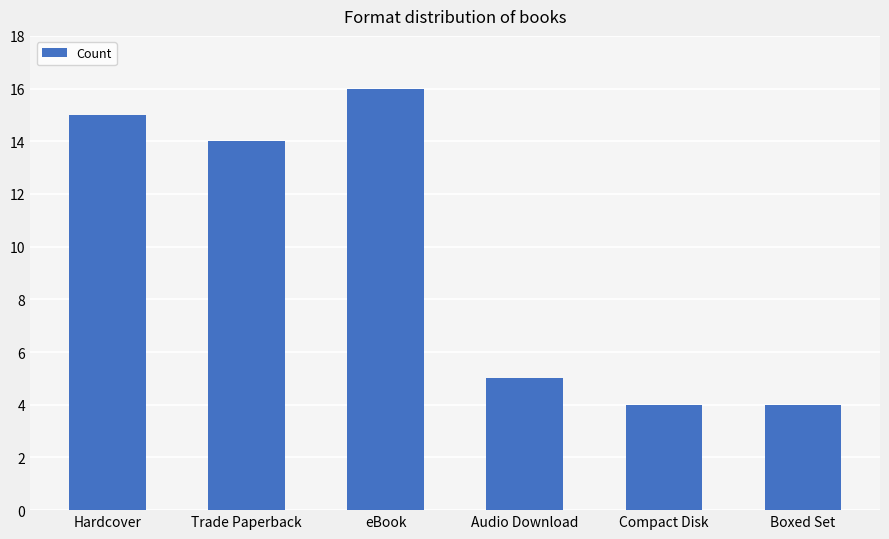

What is the change in value from eBook to Boxed Set?

-12